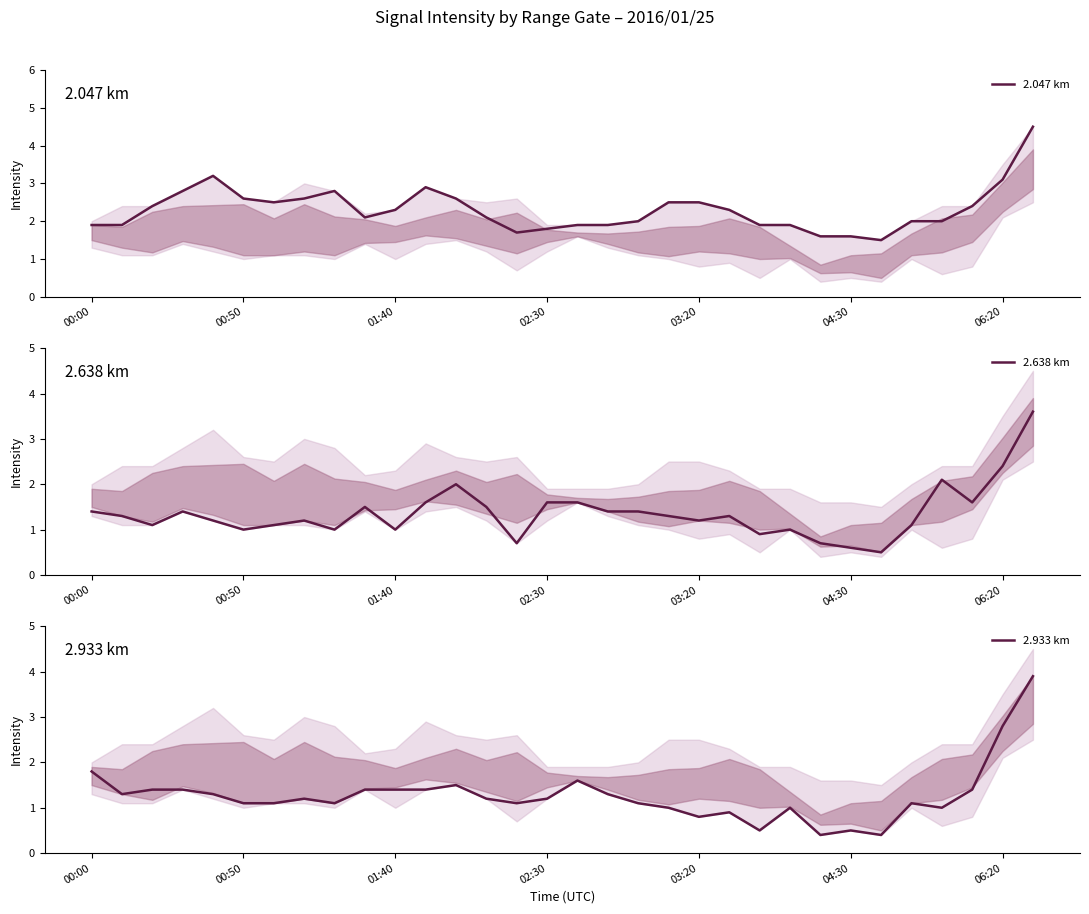

True or false: 2.047 km has more than 2 interior local peaks.

True